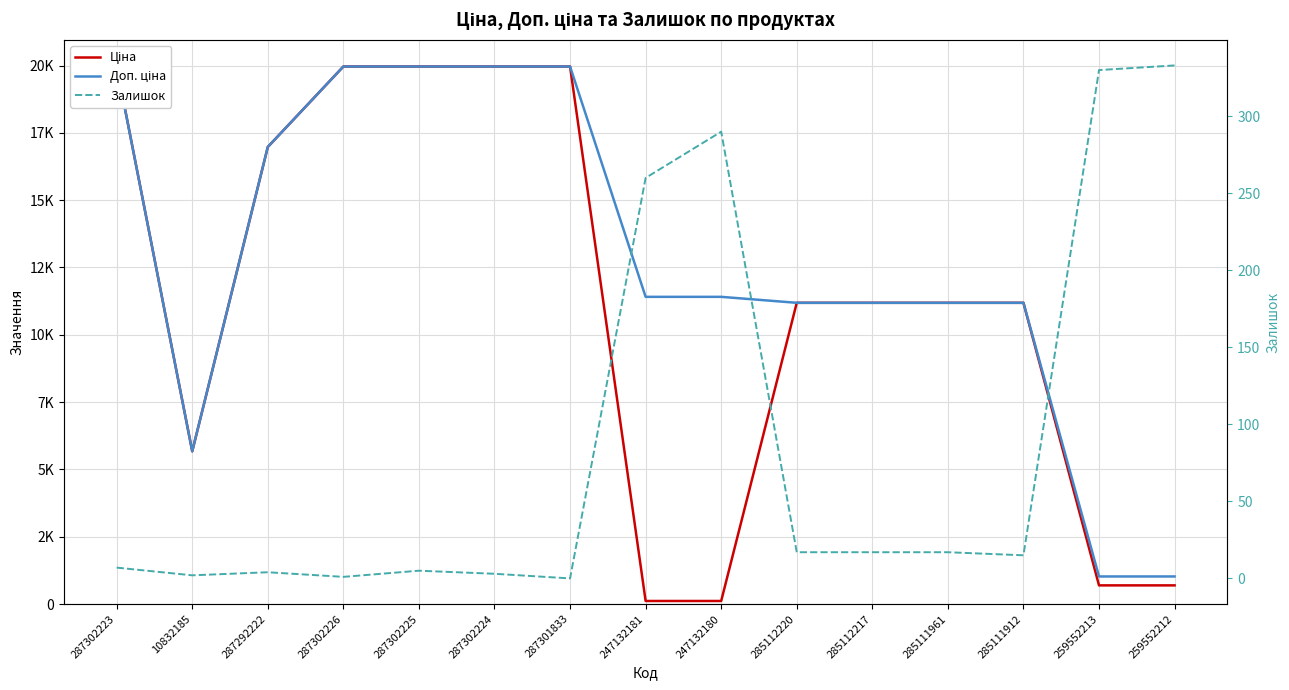

Which category has the highest value in the Залишок series?

259552212